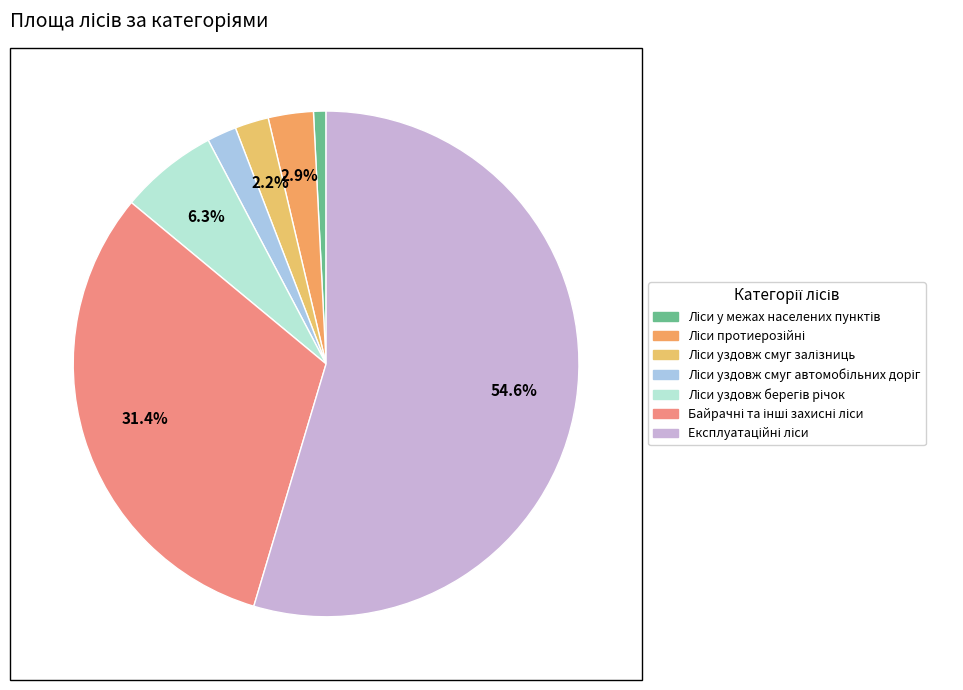

Is there any slice that represents more than half of the pie?

Yes